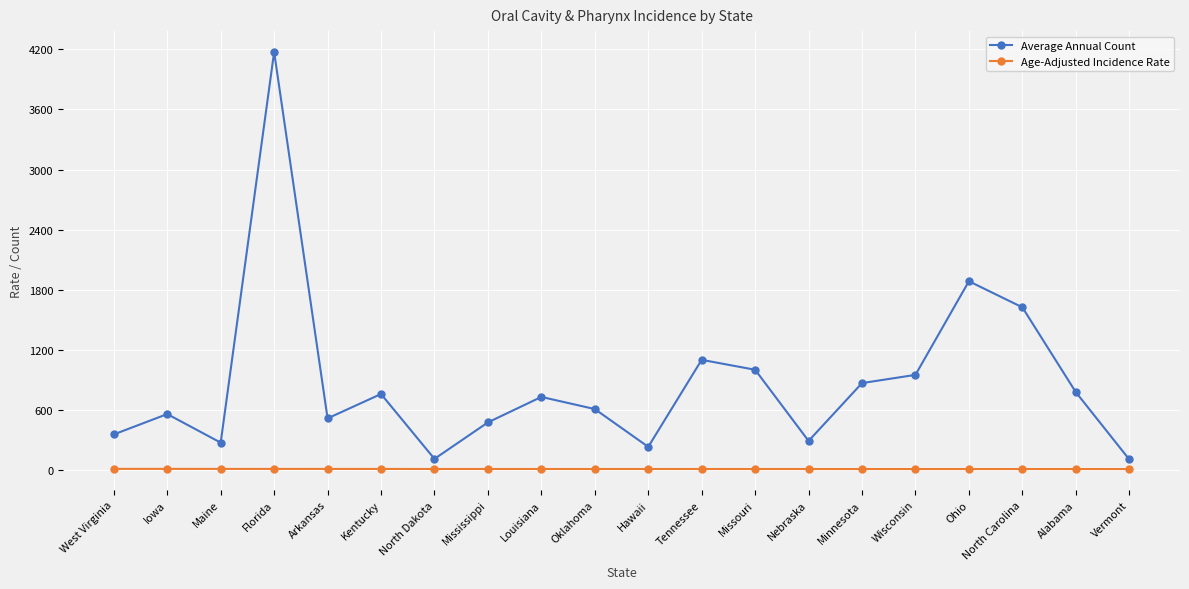

What is the label of the 8th point from the right?

Missouri